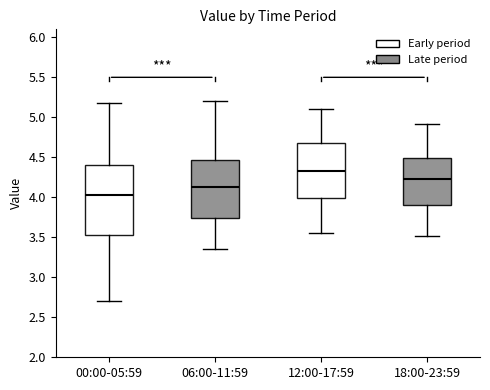

Which box has the highest median line?

12:00-17:59